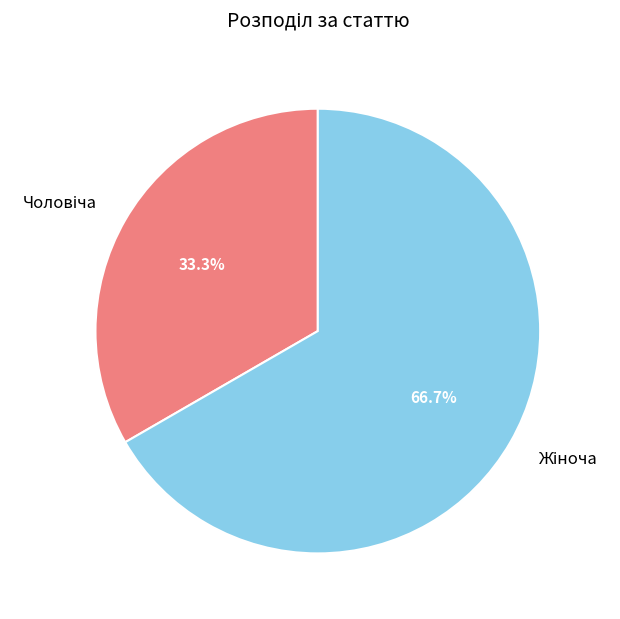

Does any single category account for the majority?

Yes